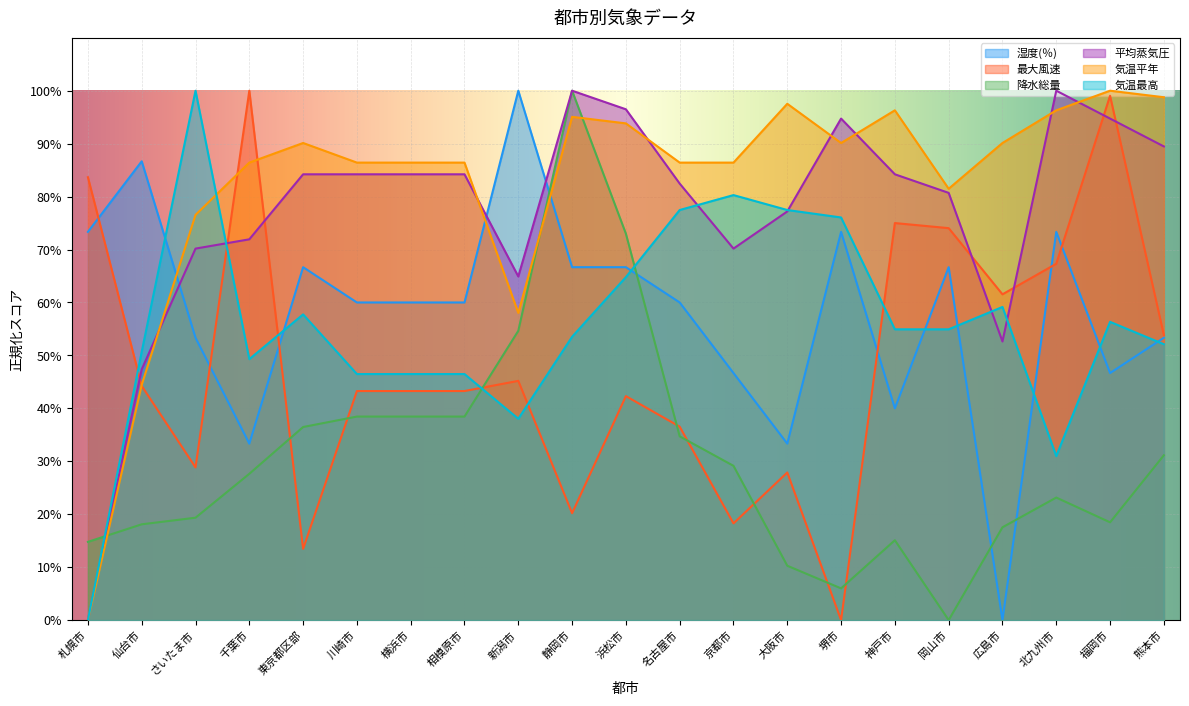

What are all the series names shown in the legend?

湿度(％), 最大風速, 降水総量, 平均蒸気圧, 気温平年, 気温最高